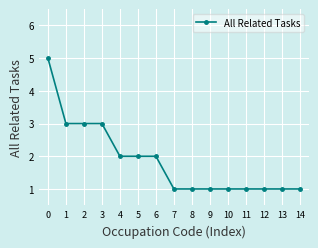

Reading left to right, transcribe all the data shown in this chart.

5	3	3	3	2	2	2	1	1	1	1	1	1	1	1